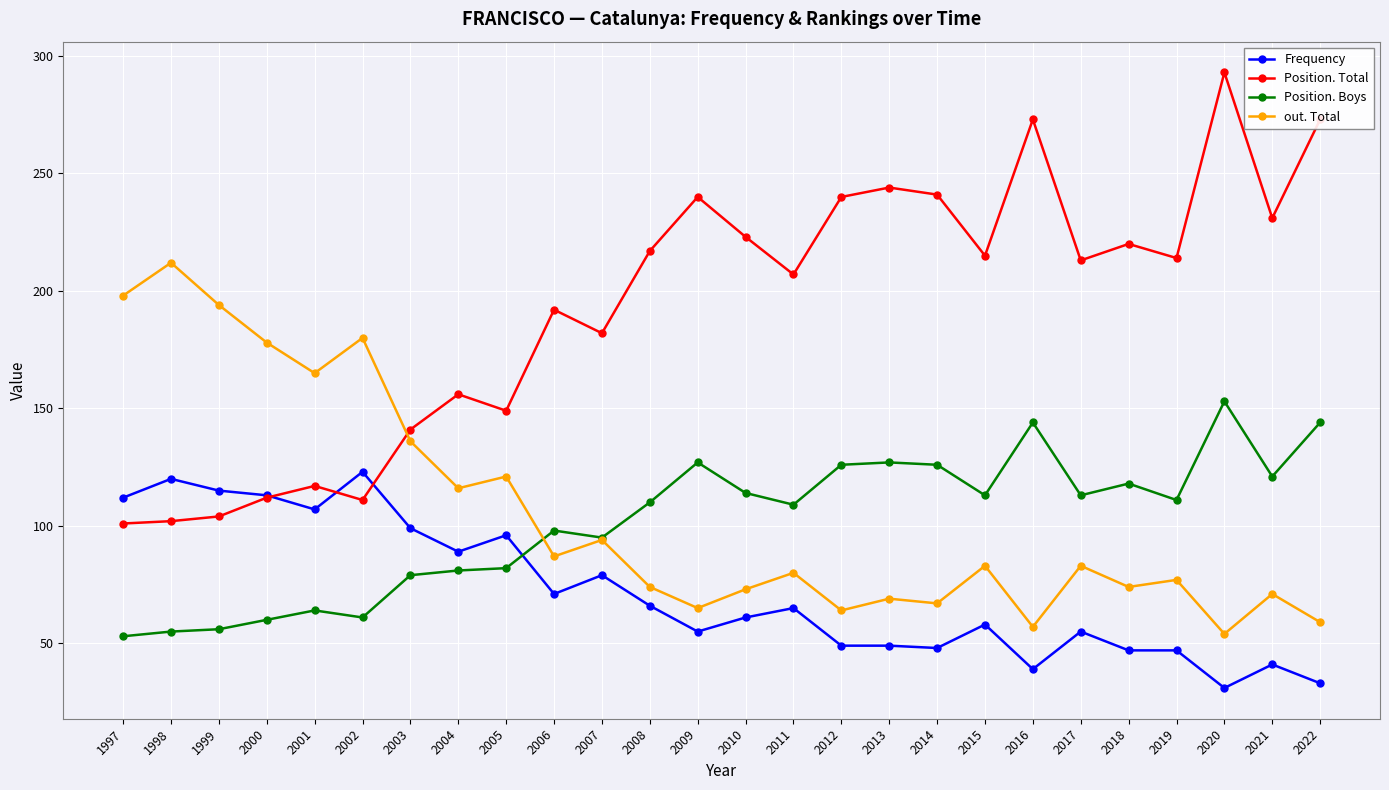

How many values in the out. Total series are below 83?

13